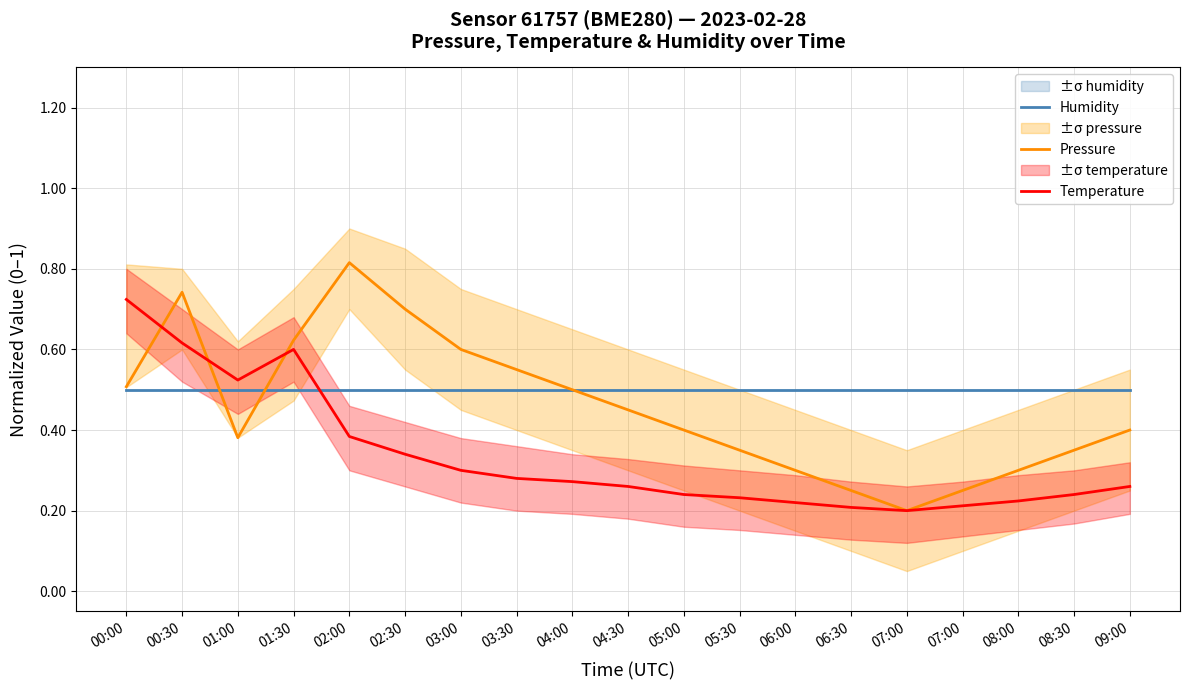

Is this an area chart (filled region under the line)?

No